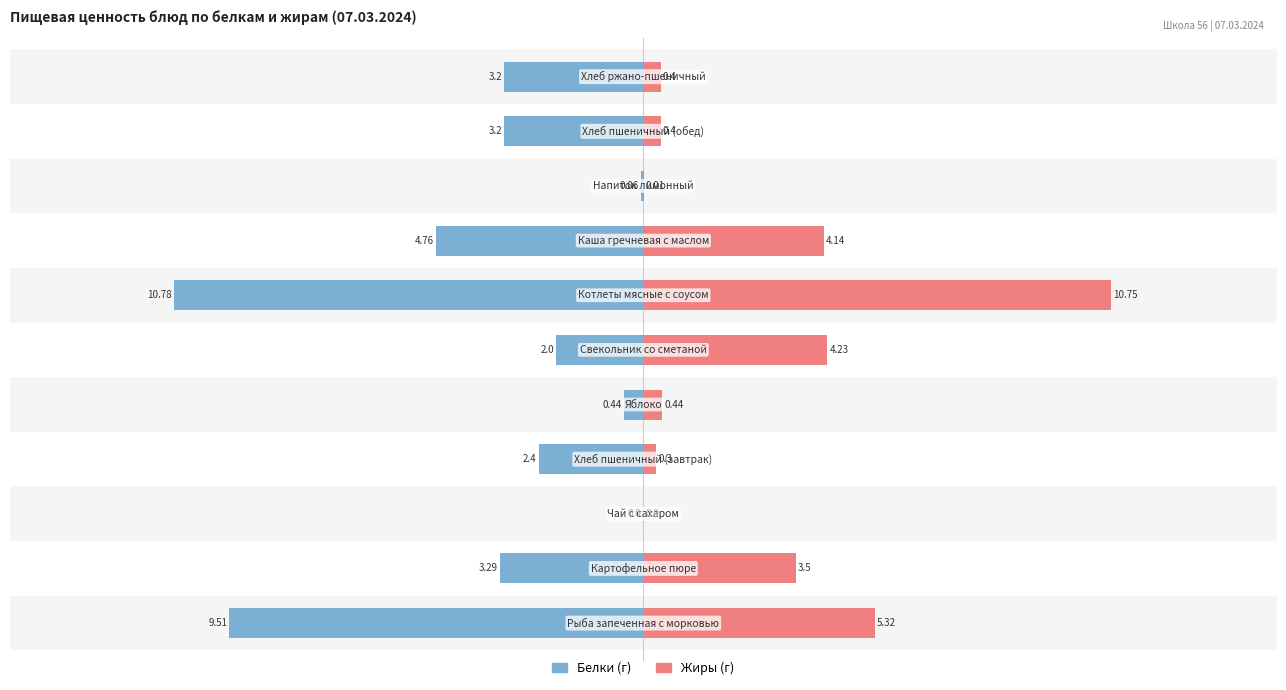

Reading left to right, transcribe all the data shown in this chart.

Белки (г): -9.5	-3.3	0.0	-2.4	-0.4	-2.0	-10.8	-4.8	-0.1	-3.2	-3.2
Жиры (г): 5.3	3.5	0.0	0.3	0.4	4.2	10.8	4.1	0.0	0.4	0.4